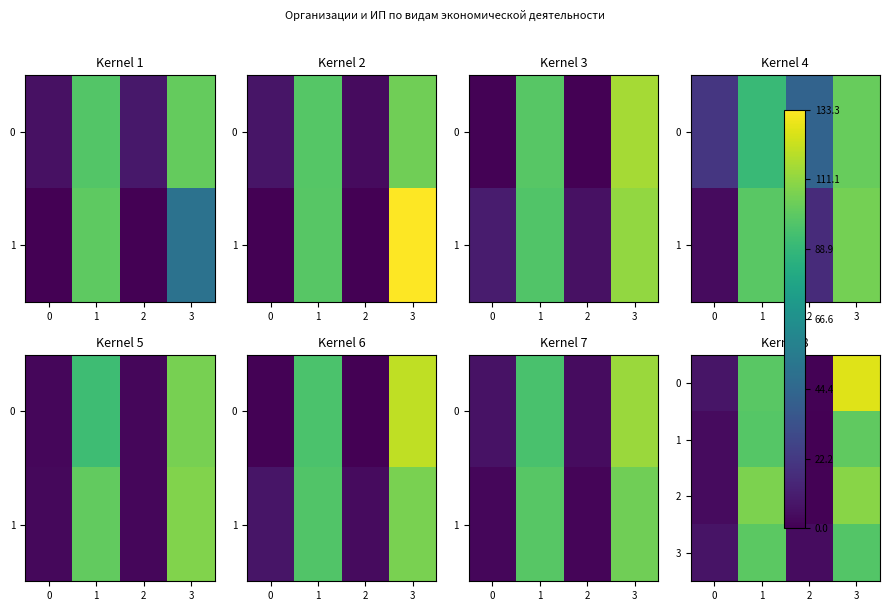

What is the maximum value shown in the chart?

126.7